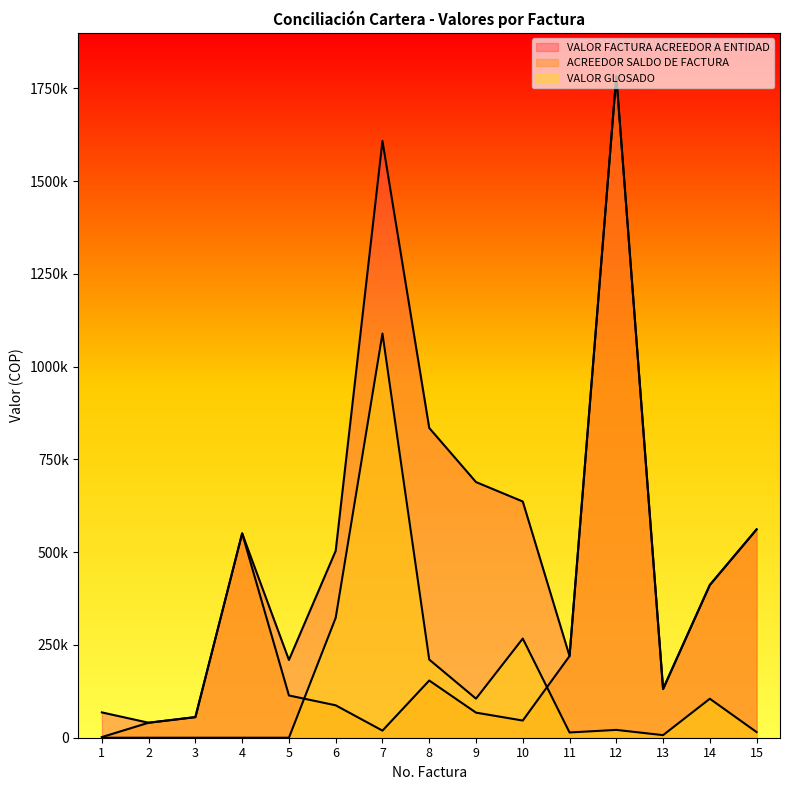

Which category has the highest value across all series?

12